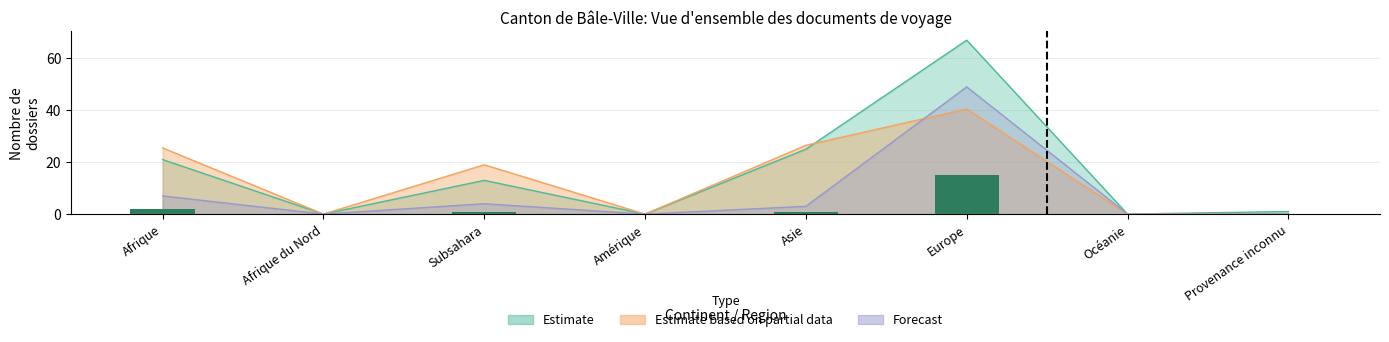

Reading right to left, extract all data points from this chart.

0	0	15	1	0	1	0	2